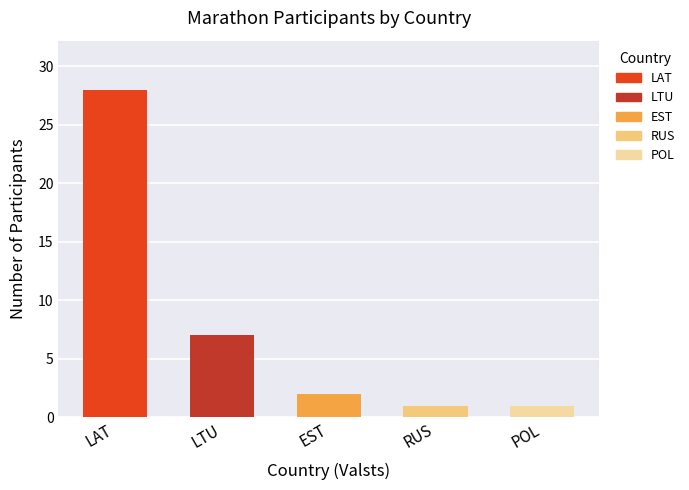

What is the difference between the values at RUS and LTU?

6